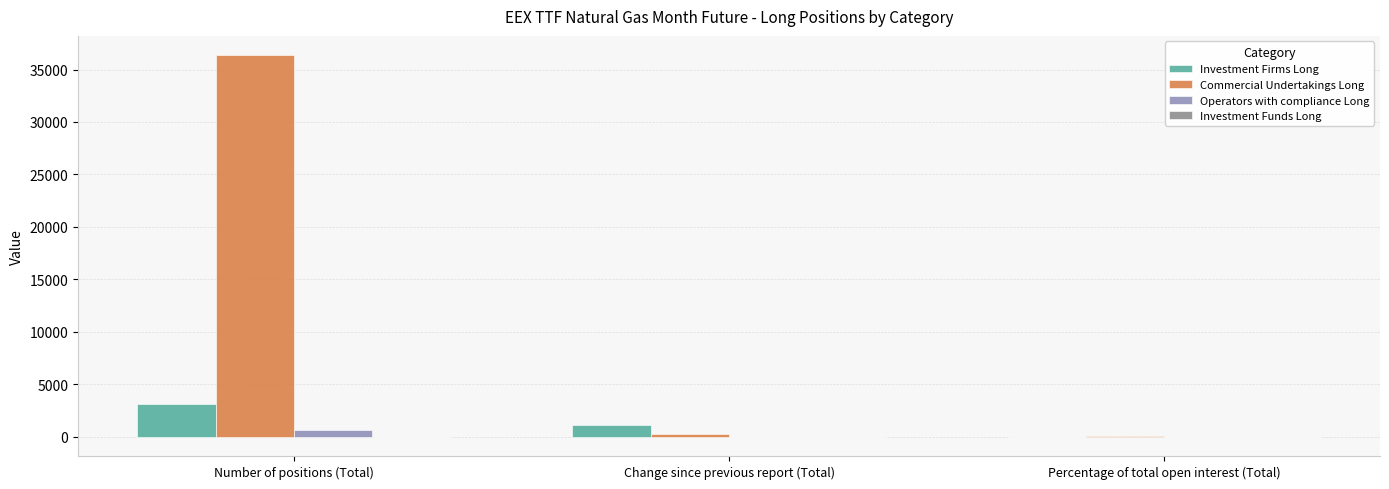

Where is Investment Firms Long nearest to the value 1566?

Change since previous report (Total)